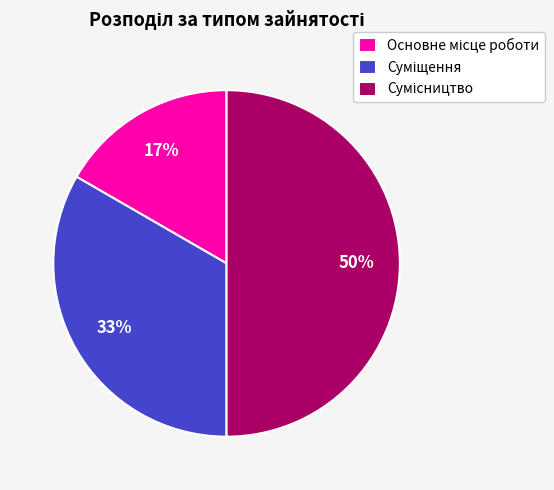

To the nearest percent, what is the difference between the largest and smallest slice percentages?

33%